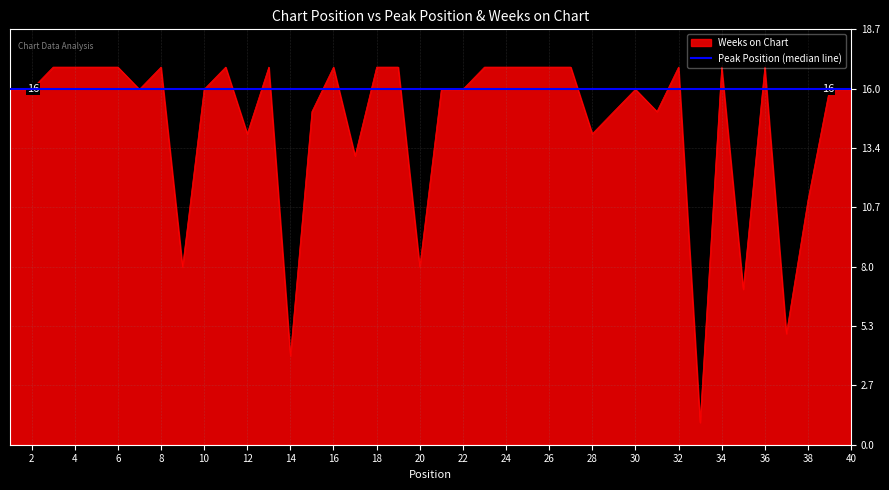

What is the change in value from 19 to 33?

-16